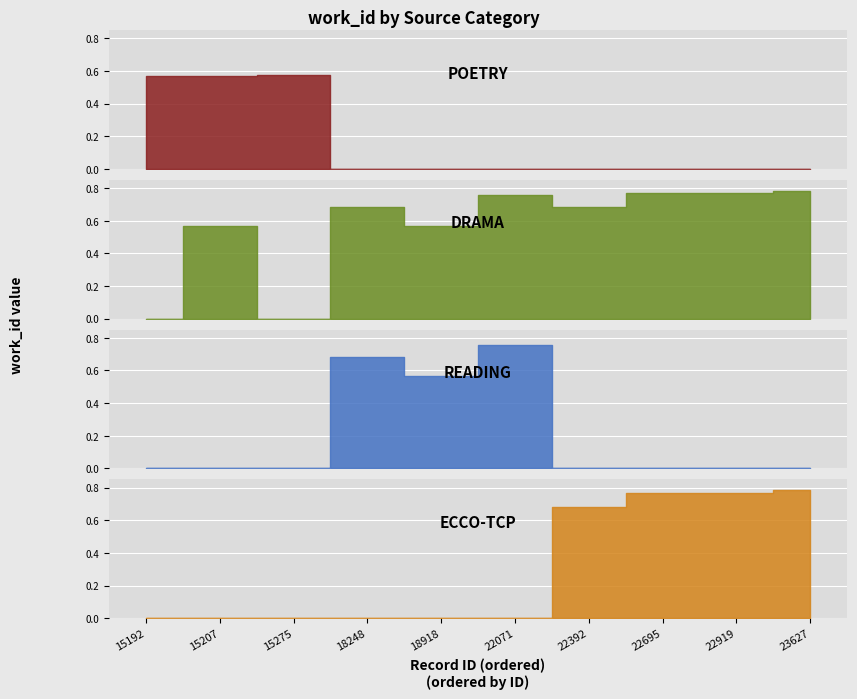

How many distinct data groups are displayed?

4